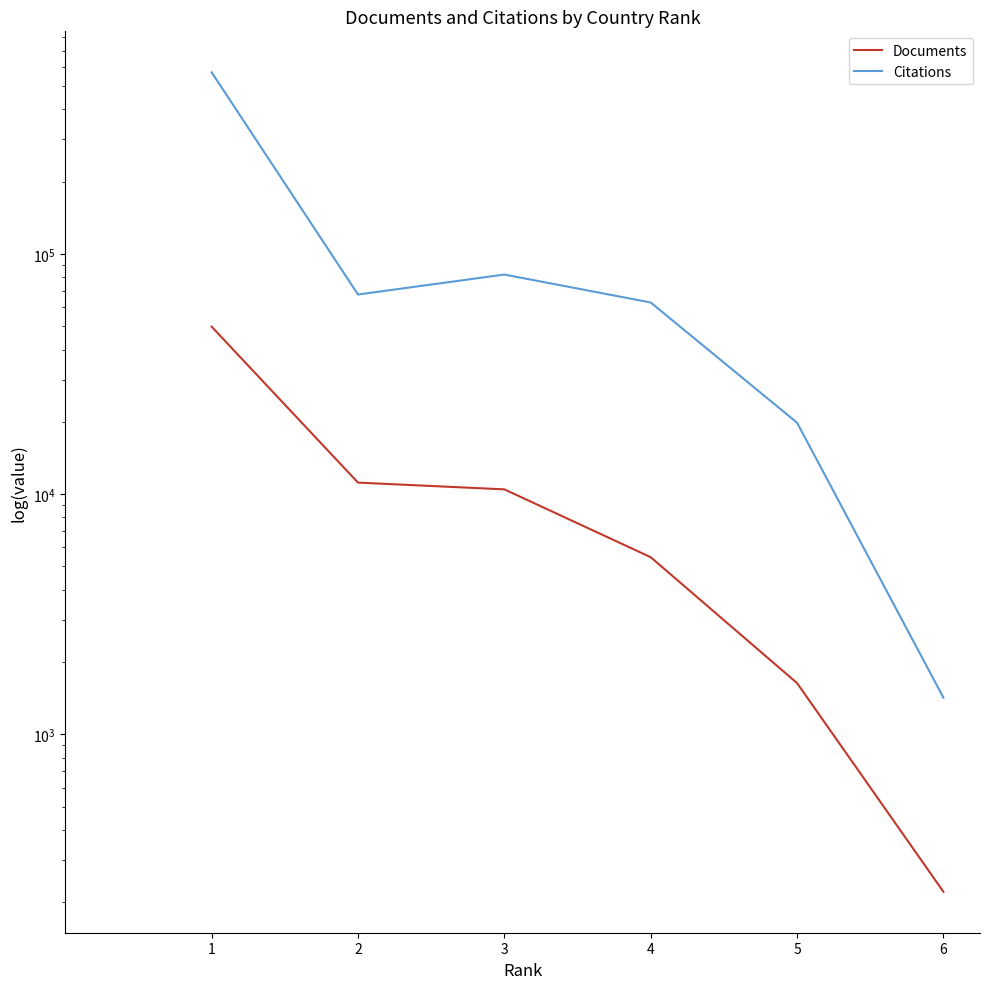

Is it true that Documents equals 11167 at 2?

True